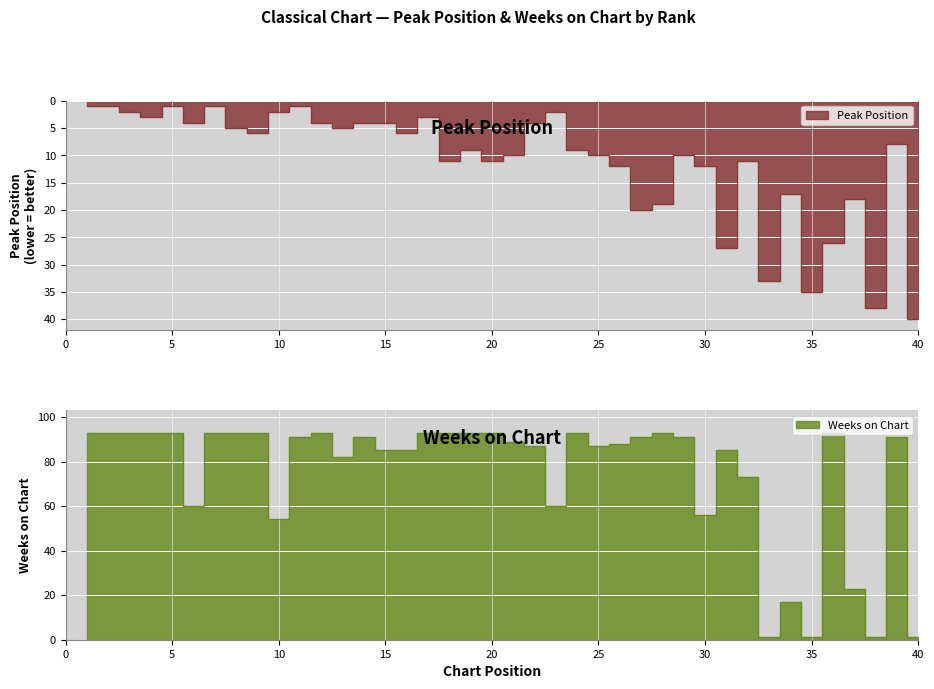

Where is the first local minimum for Peak Position?

5